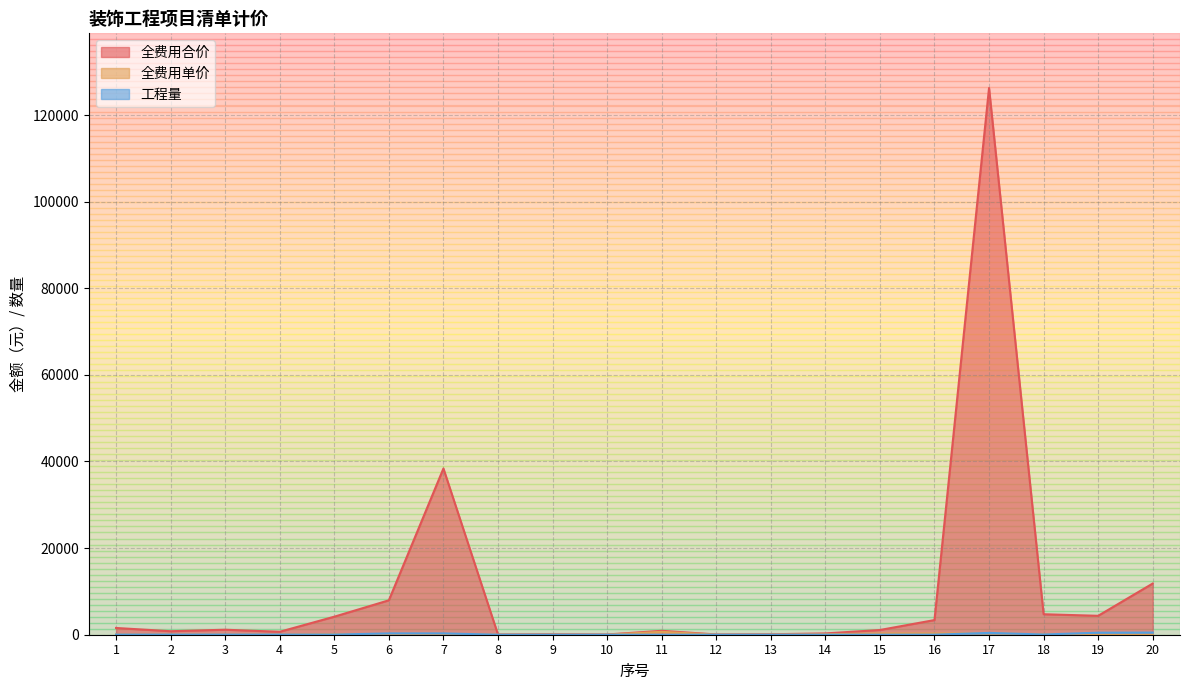

What is the difference between the 工程量 values at 17 and 18?

370.0